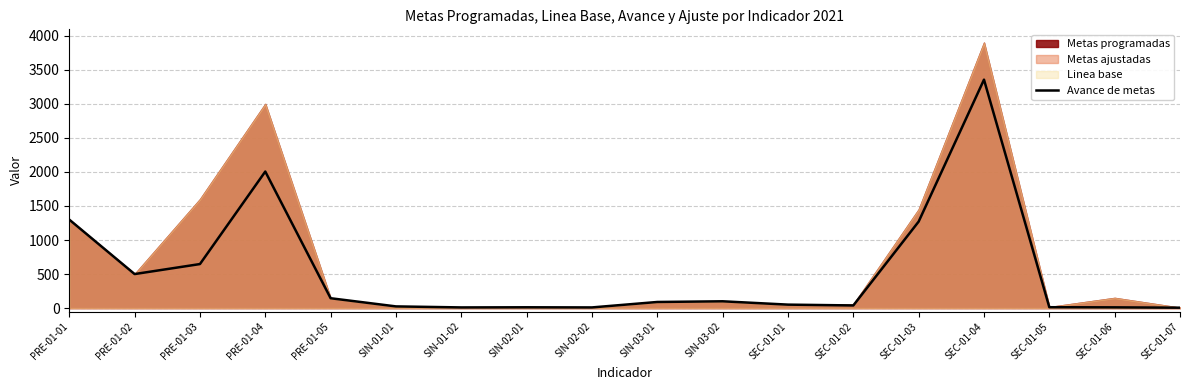

What is the label of the 13th point from the right?

SIN-01-01